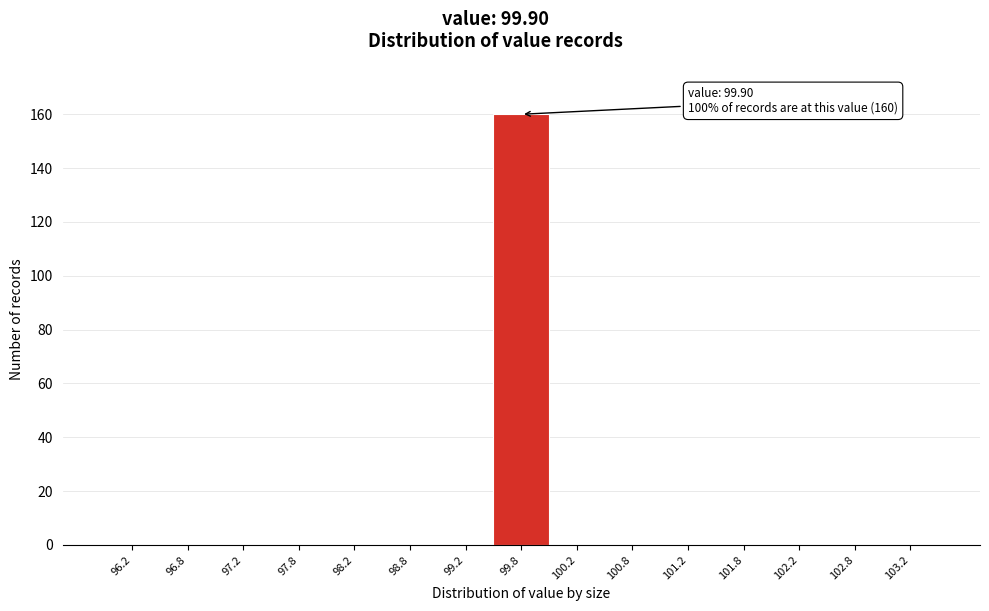

Over which range of the x-axis is the bar tallest?

99.5 to 100.0